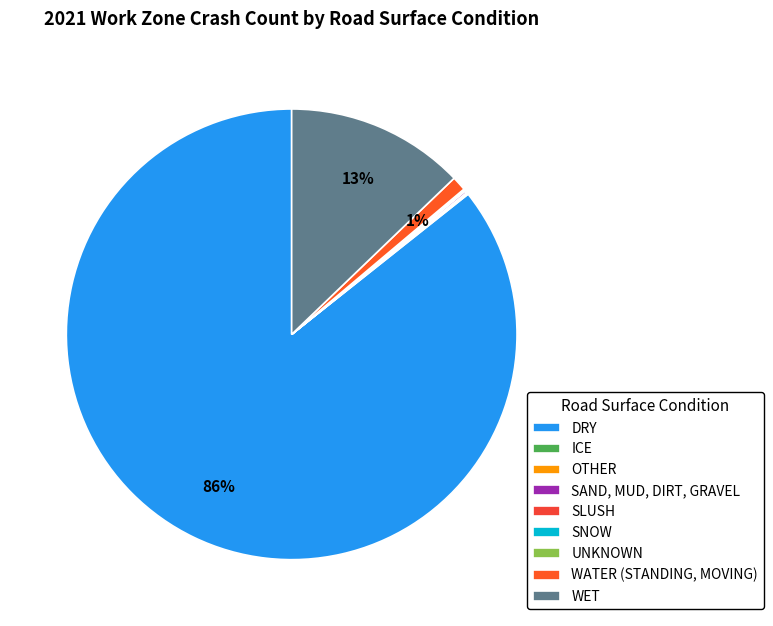

Count the number of slices in the pie.

9